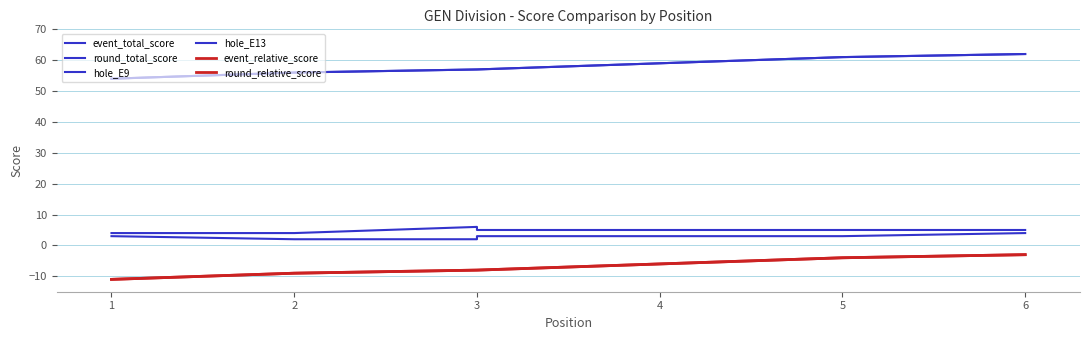

Rank the series at 2 from lowest to highest value.

event_relative_score, round_relative_score, hole_E9, hole_E13, event_total_score, round_total_score